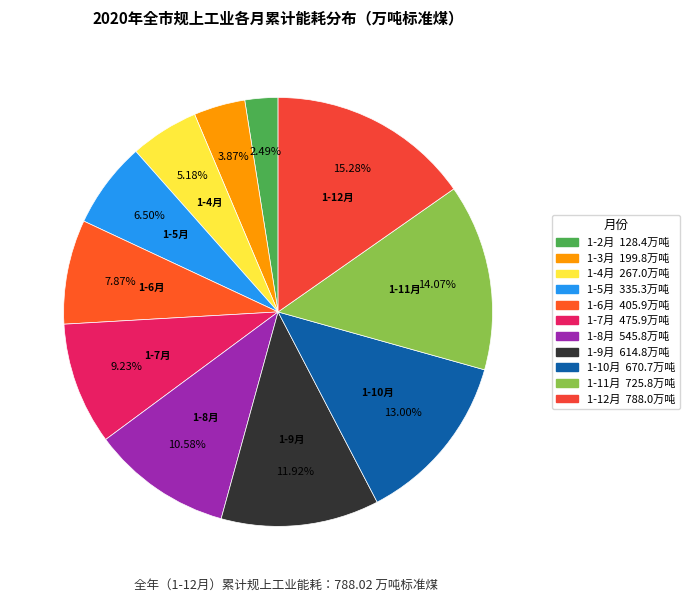

To the nearest percent, what portion does 1-2月 represent?

2%